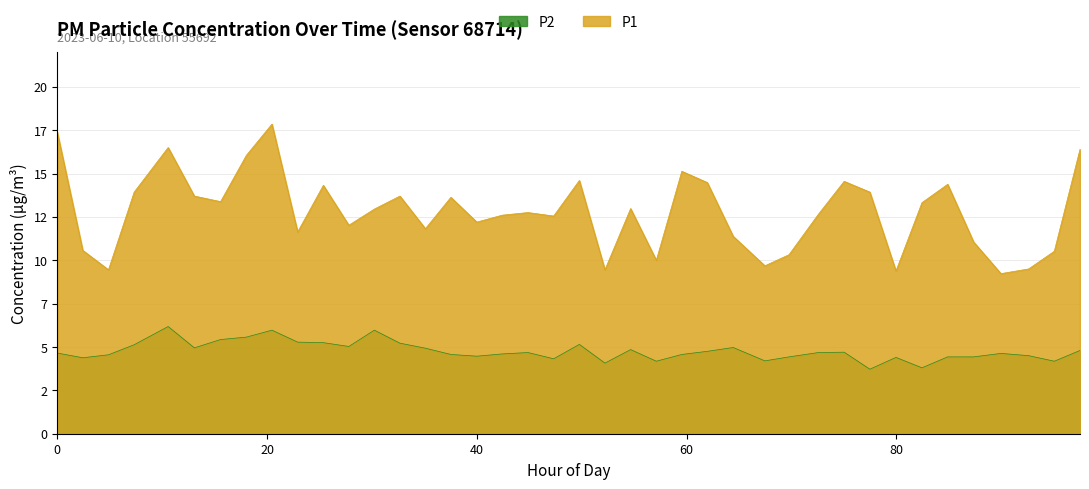

Between 08:00 and 15:00, which series saw the biggest shift?

P1